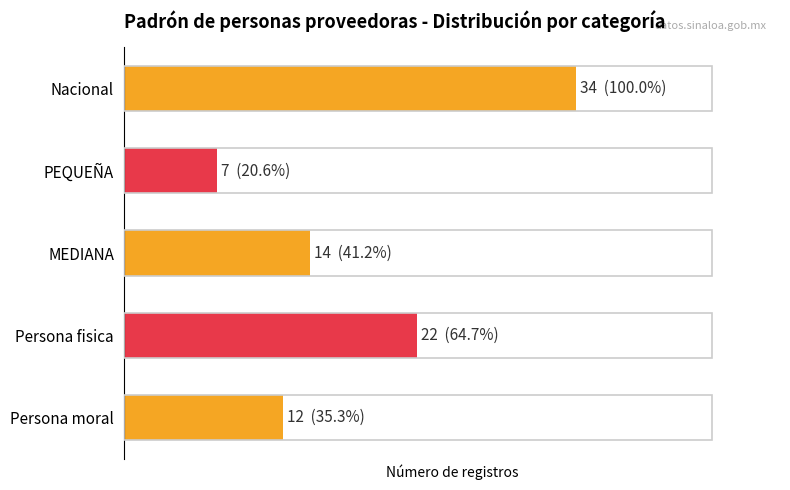

Does the chart contain any negative values?

No